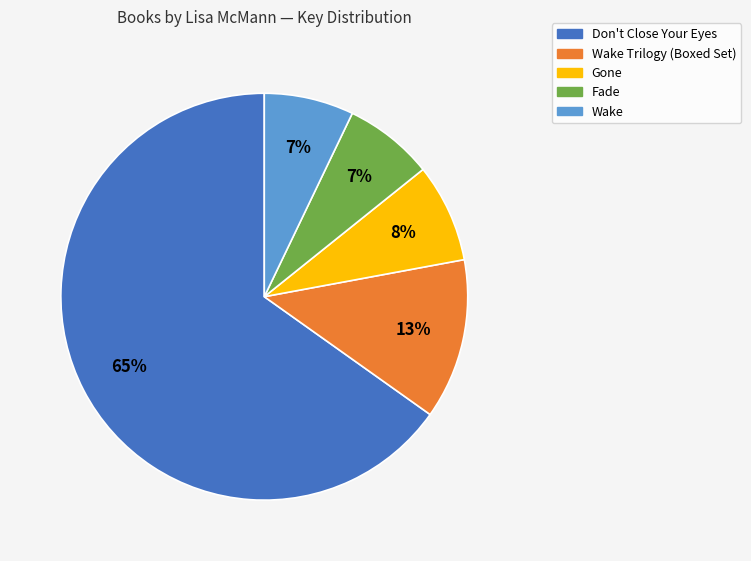

Is there any slice that represents more than half of the pie?

Yes